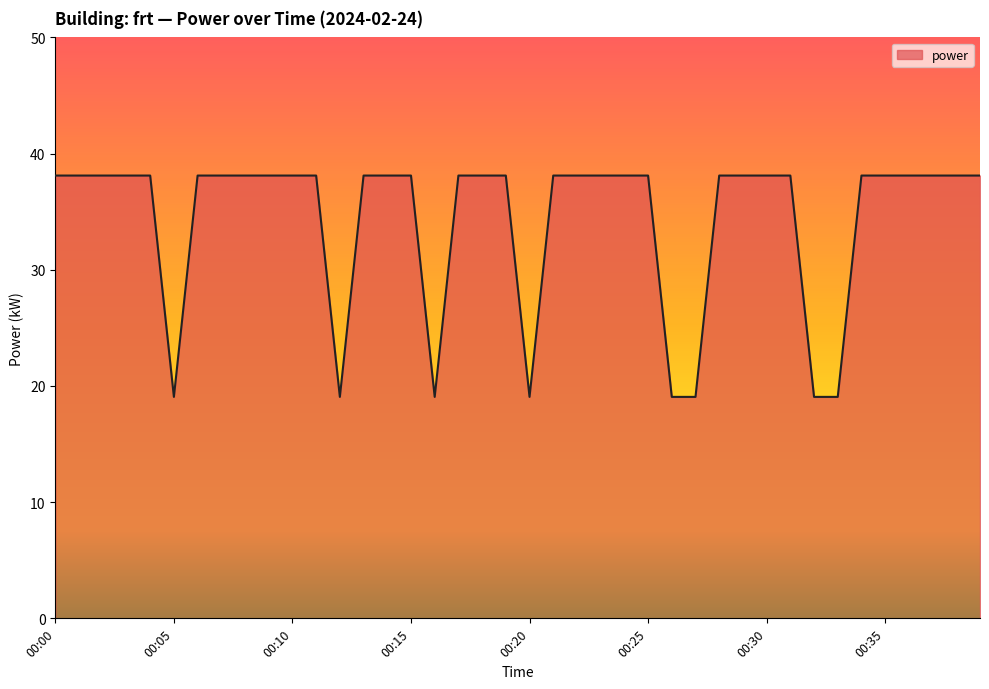

What is the difference between the maximum and minimum values?

19.1